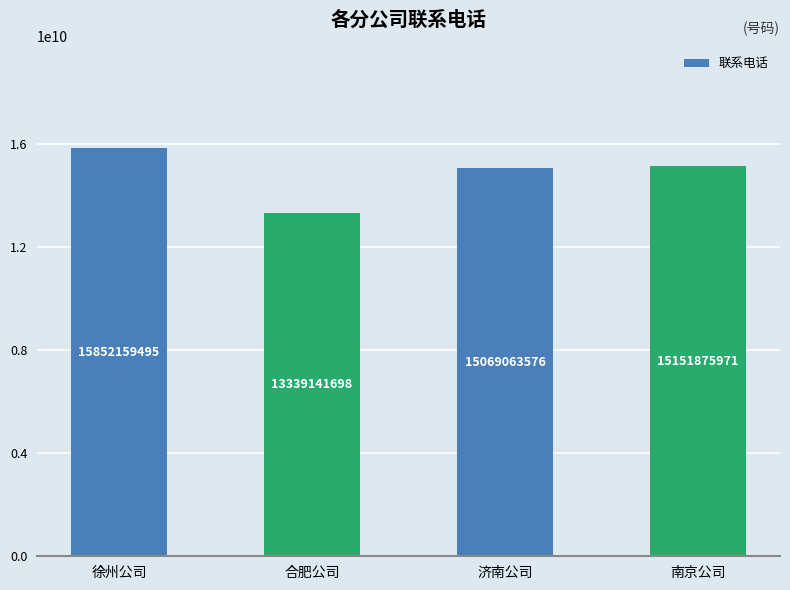

Where does the data first go above 15151875971?

徐州公司